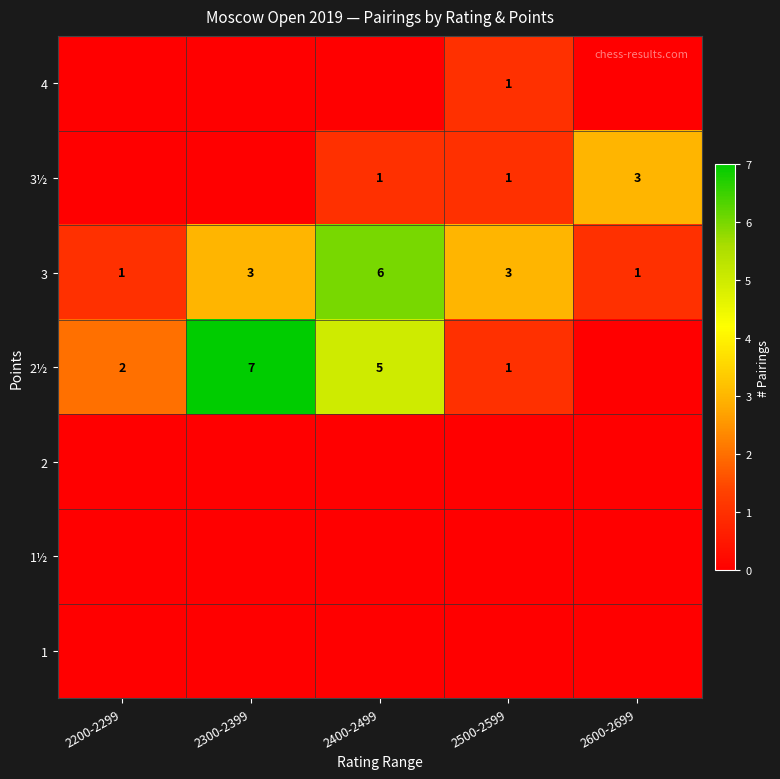

What is the maximum value shown in the chart?

7